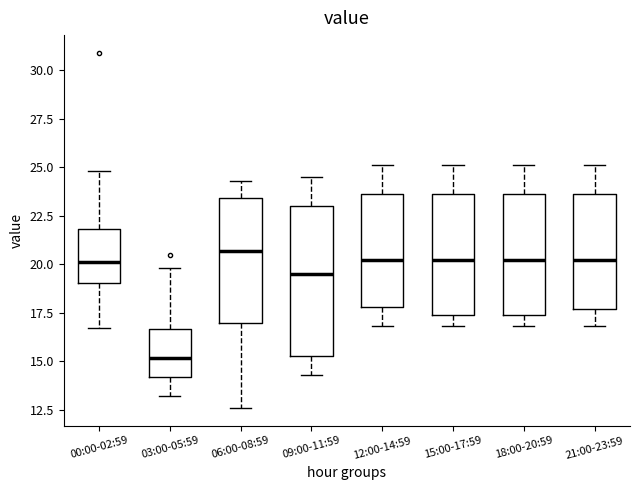

Reading left to right, transcribe this box plot: for each box, give where its median line is, the range the box spans, and where its two whiskers end, as read against the y-axis. The values are not printed on the chart, so give them approximately, as read against the axis.

00:00-02:59: median 20.0, box 19.0 to 22.0, whiskers 16.5 to 25.0
03:00-05:59: median 15.0, box 14.0 to 16.5, whiskers 13.0 to 20.0
06:00-08:59: median 20.5, box 17.0 to 23.5, whiskers 12.5 to 24.5
09:00-11:59: median 19.5, box 15.5 to 23.0, whiskers 14.5 to 24.5
12:00-14:59: median 20.0, box 18.0 to 23.5, whiskers 17.0 to 25.0
15:00-17:59: median 20.0, box 17.5 to 23.5, whiskers 17.0 to 25.0
18:00-20:59: median 20.0, box 17.5 to 23.5, whiskers 17.0 to 25.0
21:00-23:59: median 20.0, box 17.5 to 23.5, whiskers 17.0 to 25.0